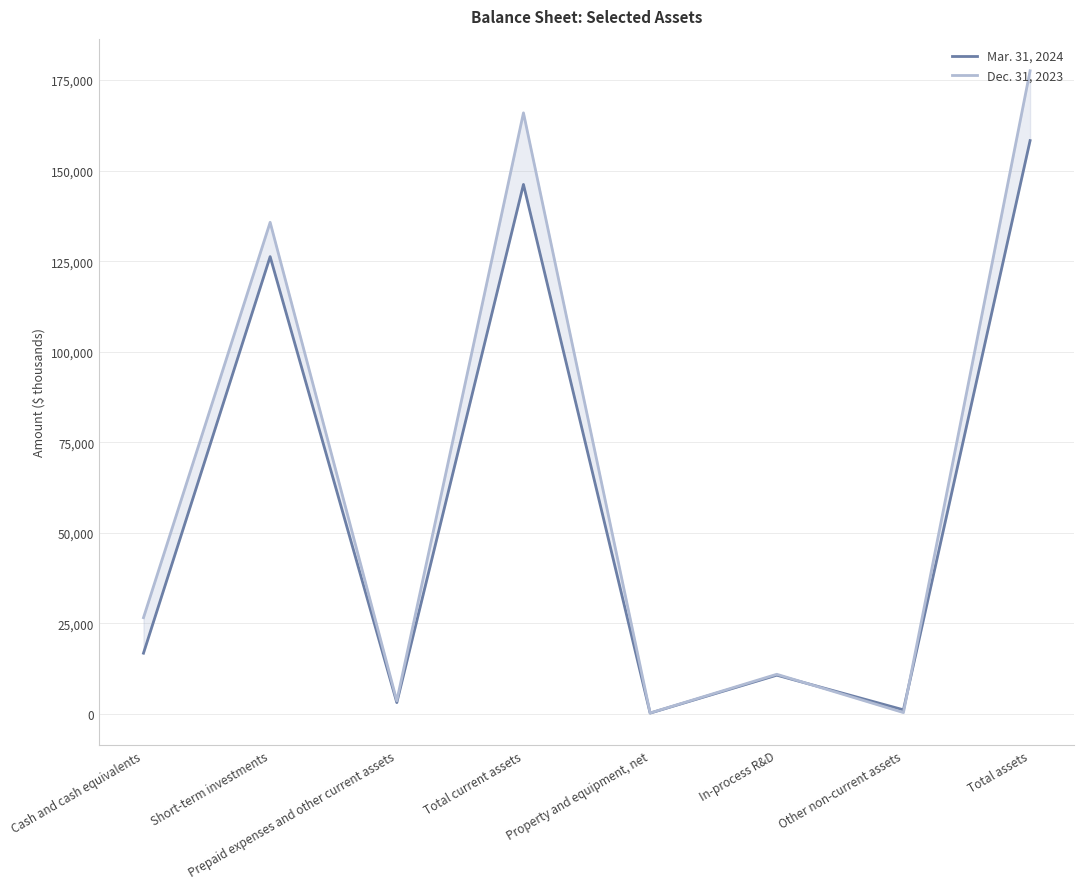

At how many categories does at least one series exceed 161286?

2